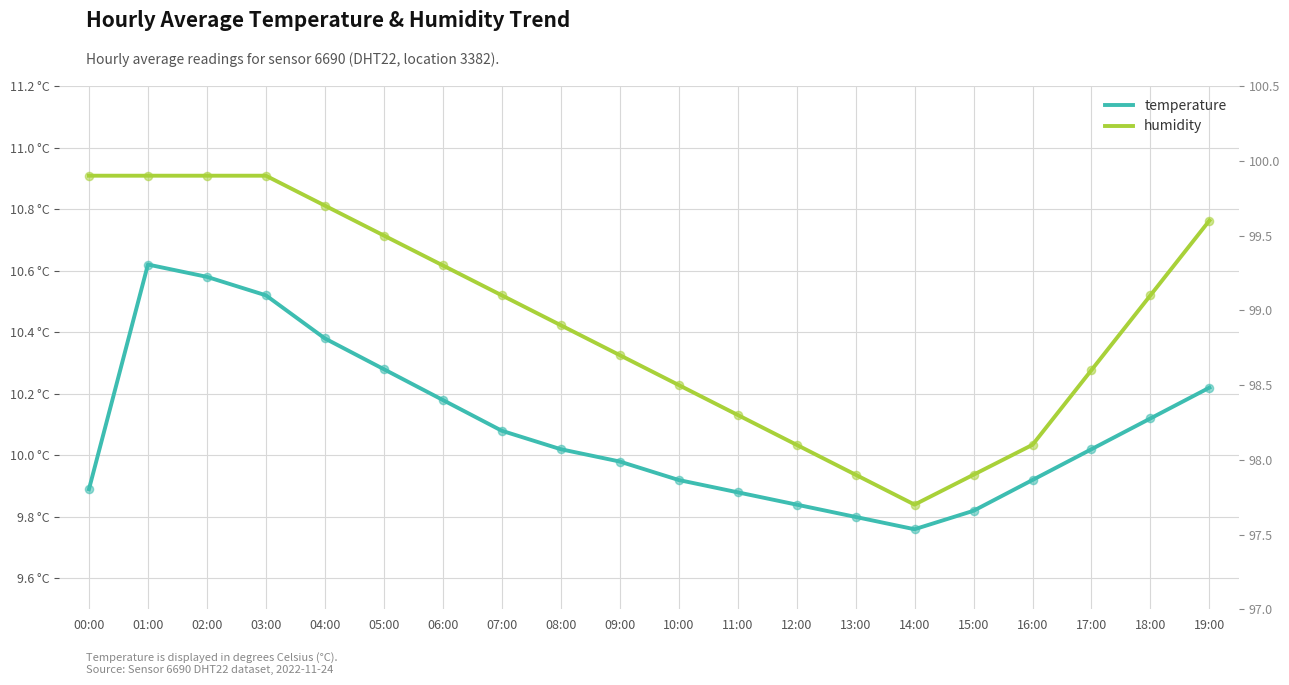

Which series reaches the maximum Y coordinate?

humidity